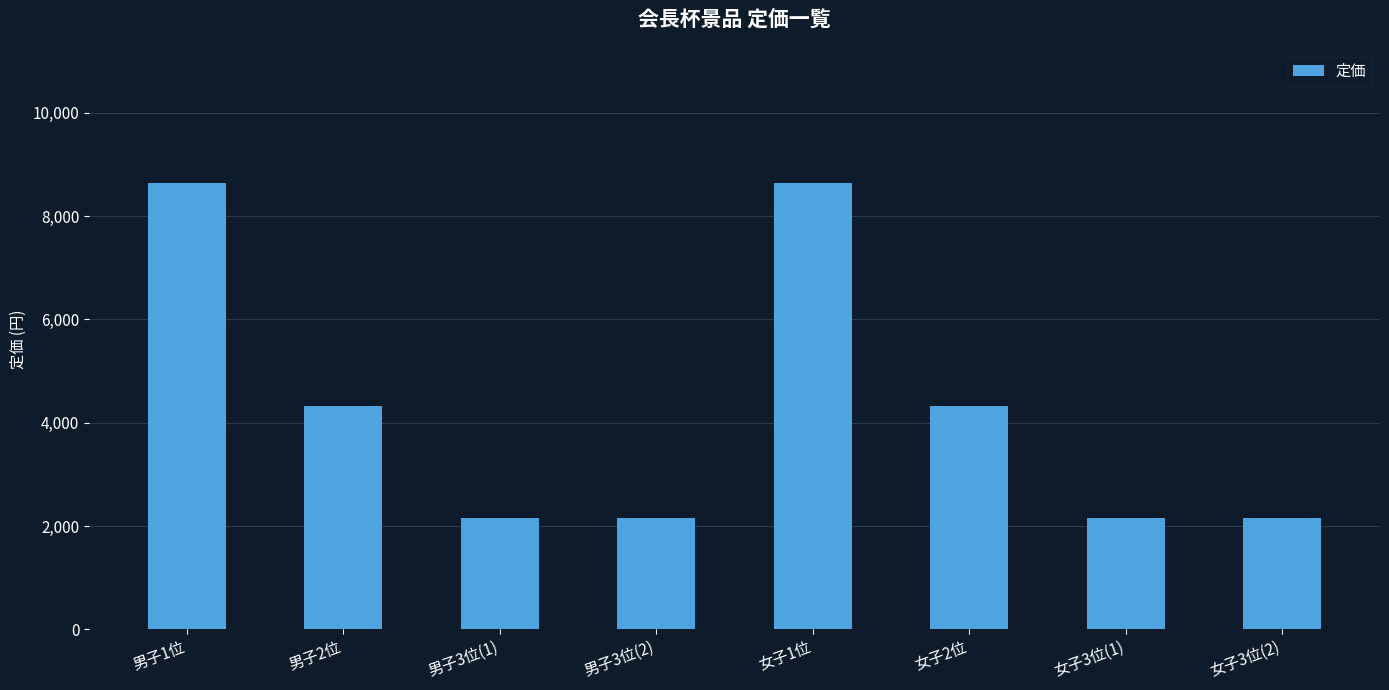

Reading right to left, transcribe all the data shown in this chart.

2160	2160	4320	8640	2160	2160	4320	8640